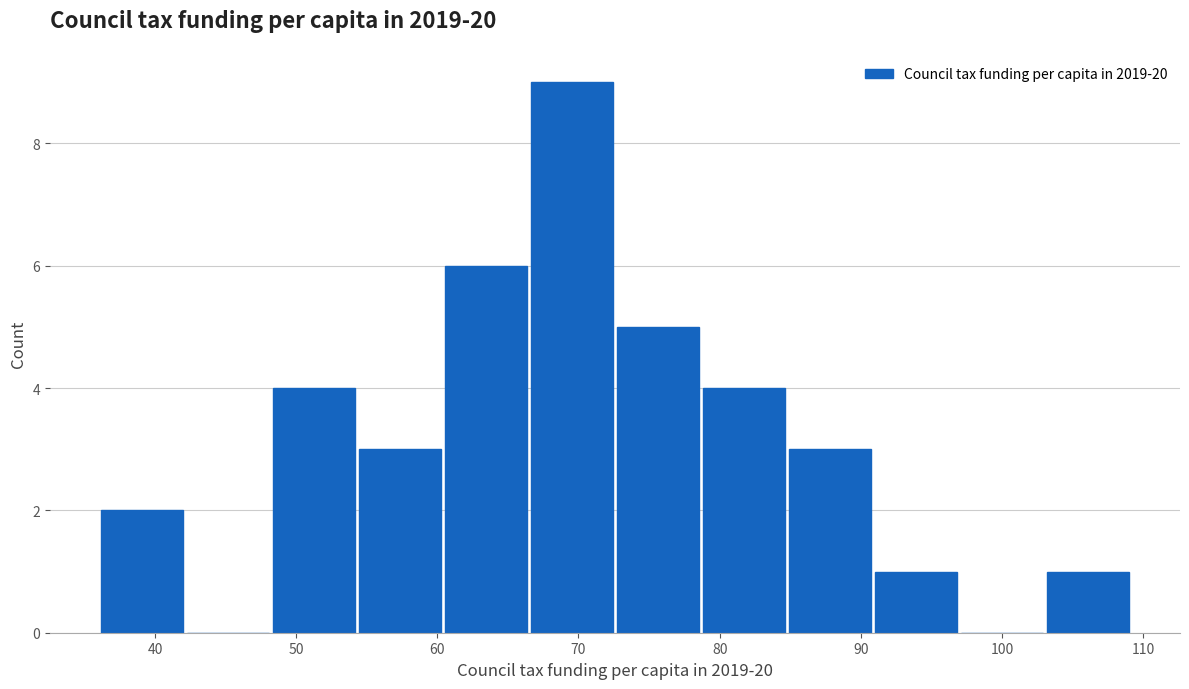

Reading left to right, list every bar in this chart as the range it spans on the x-axis followed by its height. Neither the bar edges nor the heights are printed on the chart, so give them approximately, as read against the axes.

36 to 42: 2
42 to 48: 0
48 to 54: 4
54 to 60: 3
60 to 66: 6
66 to 73: 9
73 to 79: 5
79 to 85: 4
85 to 91: 3
91 to 97: 1
97 to 103: 0
103 to 109: 1